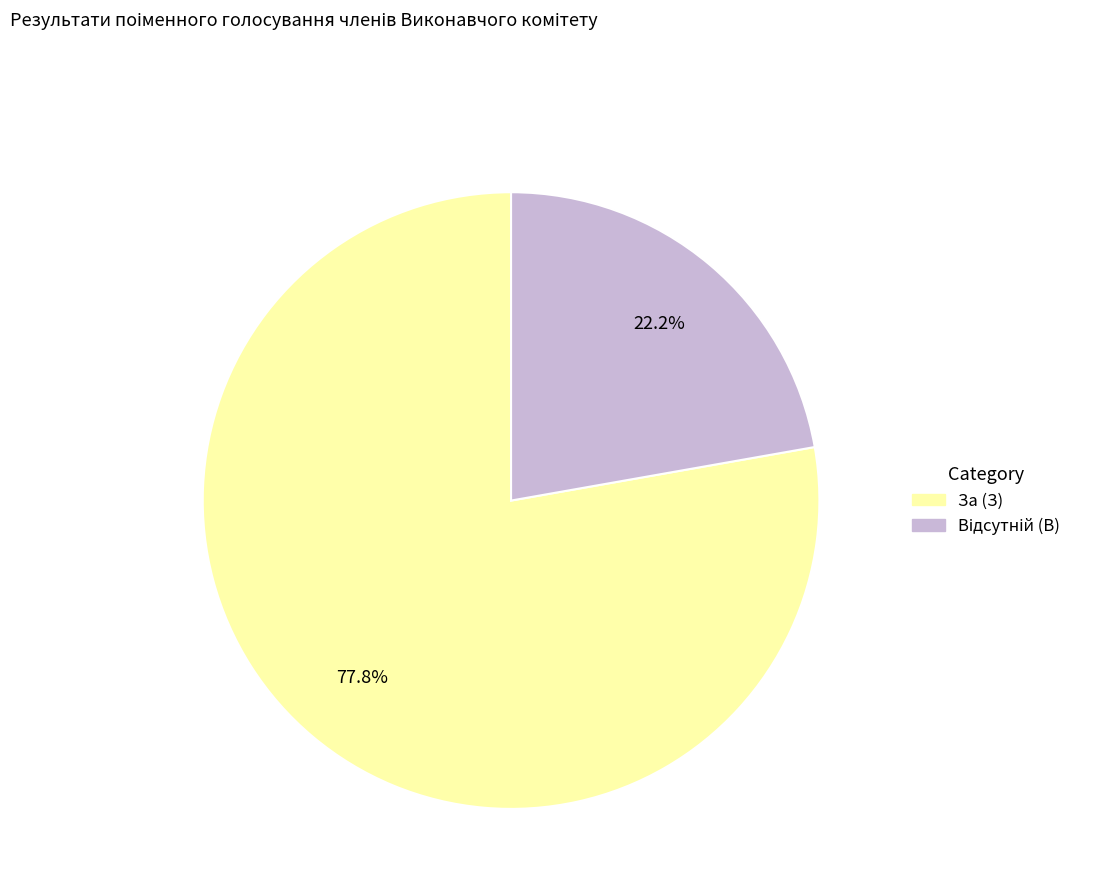

To the nearest percent, what portion does За (З) represent?

78%